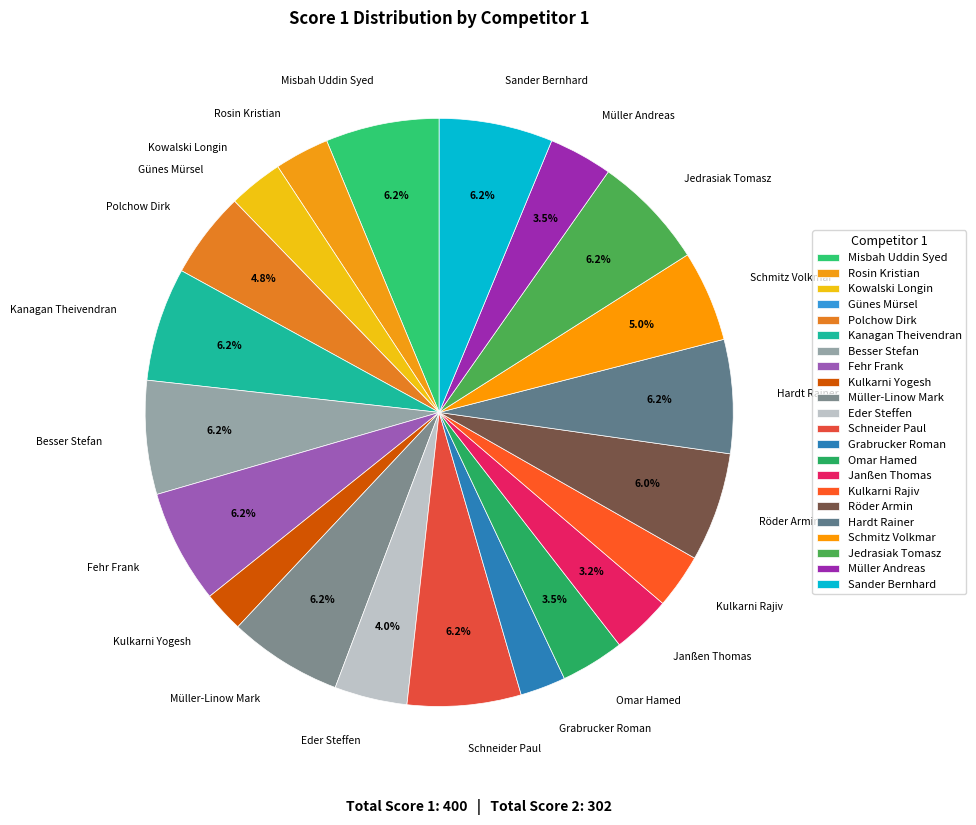

What is the ratio of the value at Misbah Uddin Syed to the value at Sander Bernhard?

1.0